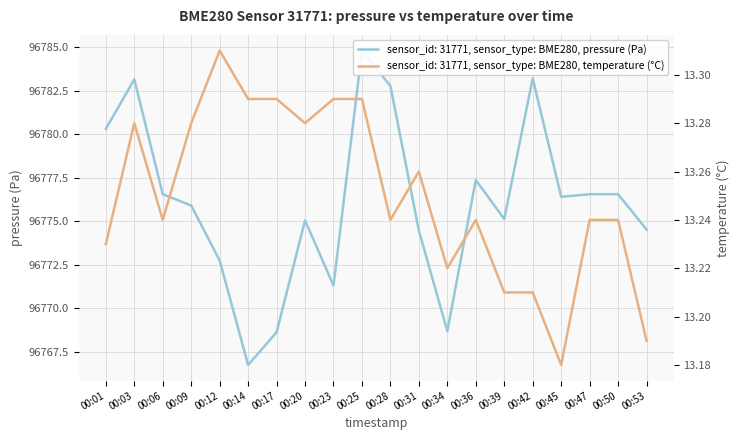

How many temperature values are between 13 and 14?

20